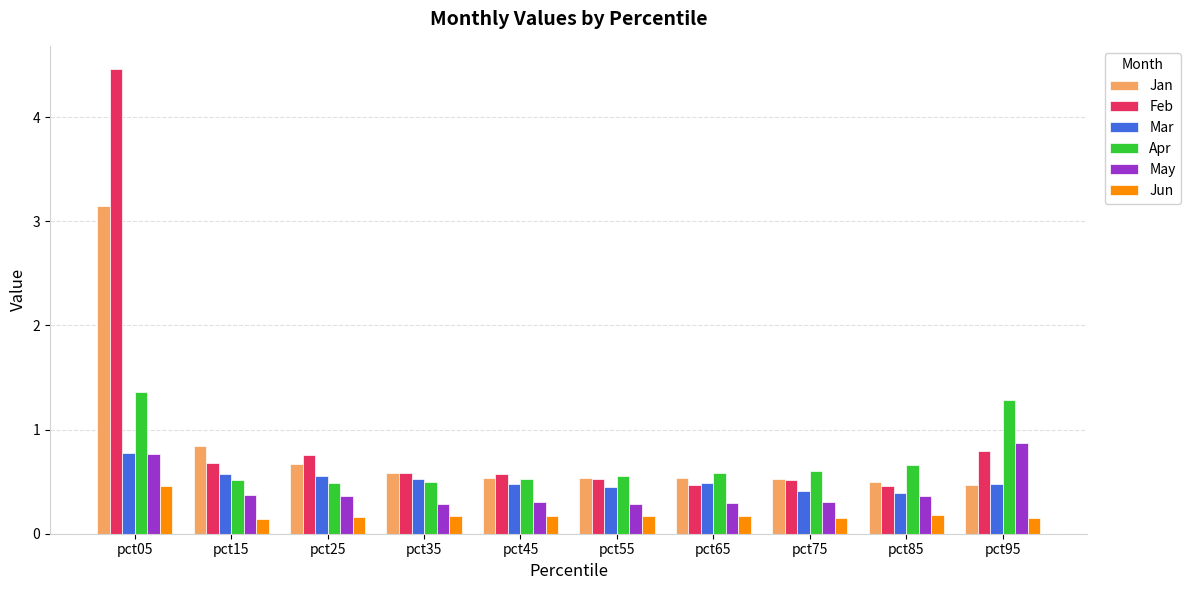

What is the total value across all series at pct45?

2.6